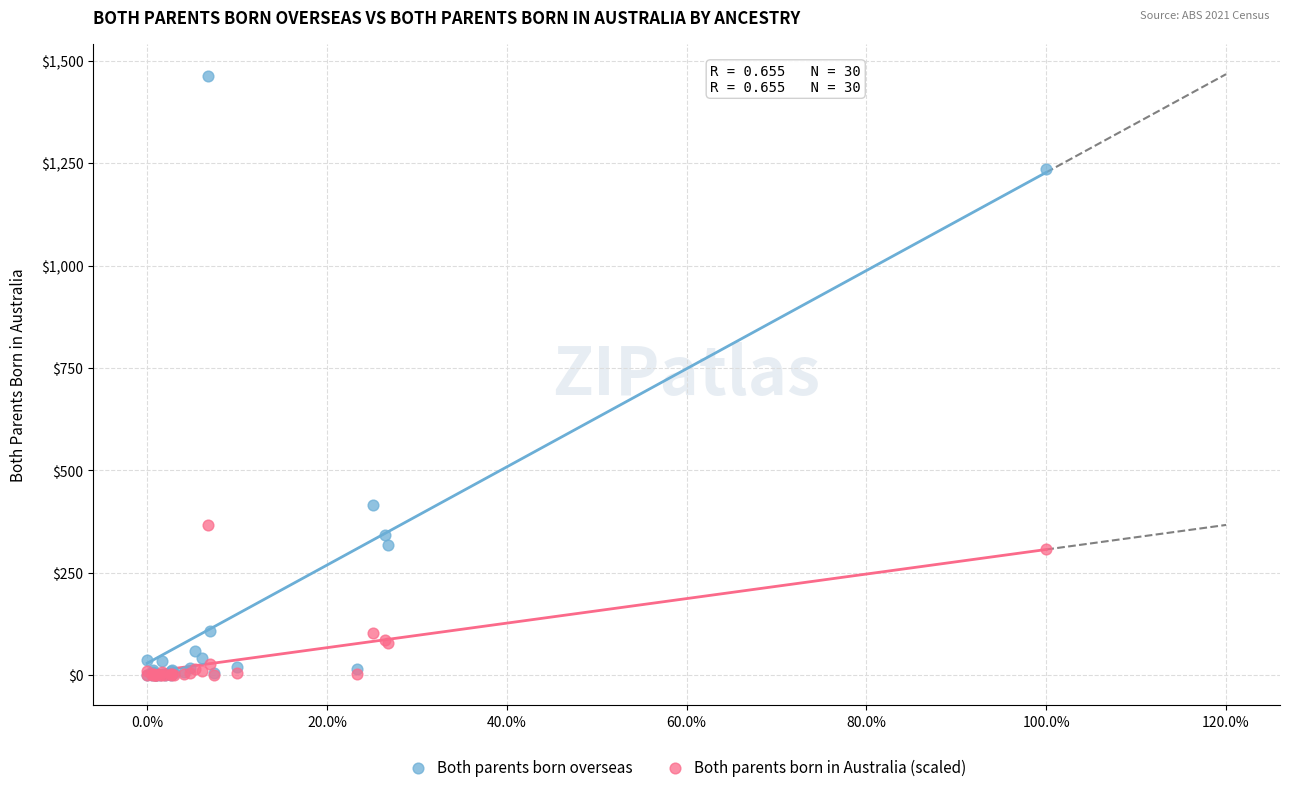

Across all series, what Y value is closest to 731?

416.0